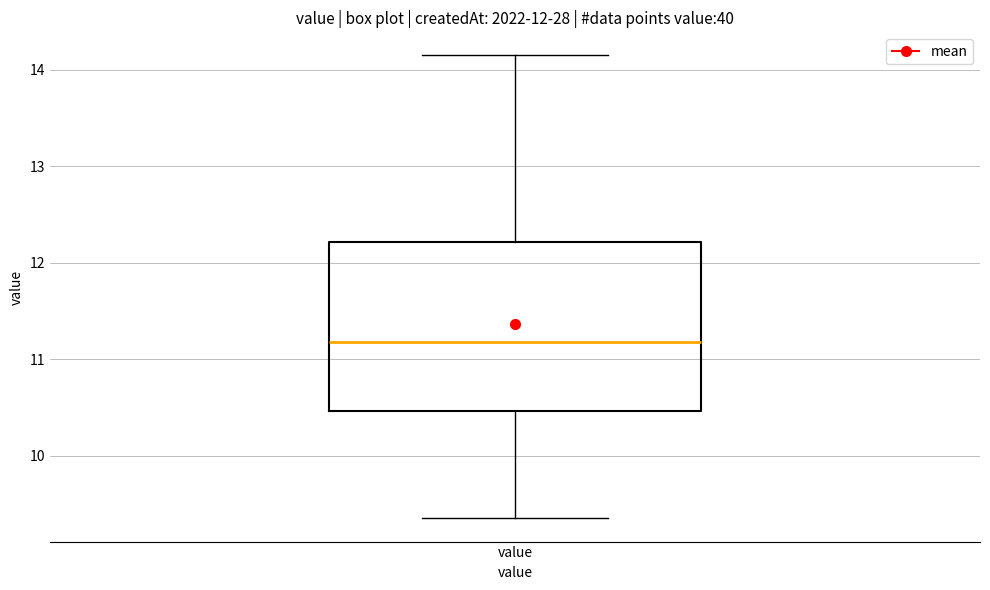

Transcribe this box plot: give where the median line is, the range the box spans, and where the two whiskers end, as read against the y-axis. The values are not printed on the chart, so give them approximately, as read against the axis.

median 11.2, box 10.5 to 12.2, whiskers 9.4 to 14.2